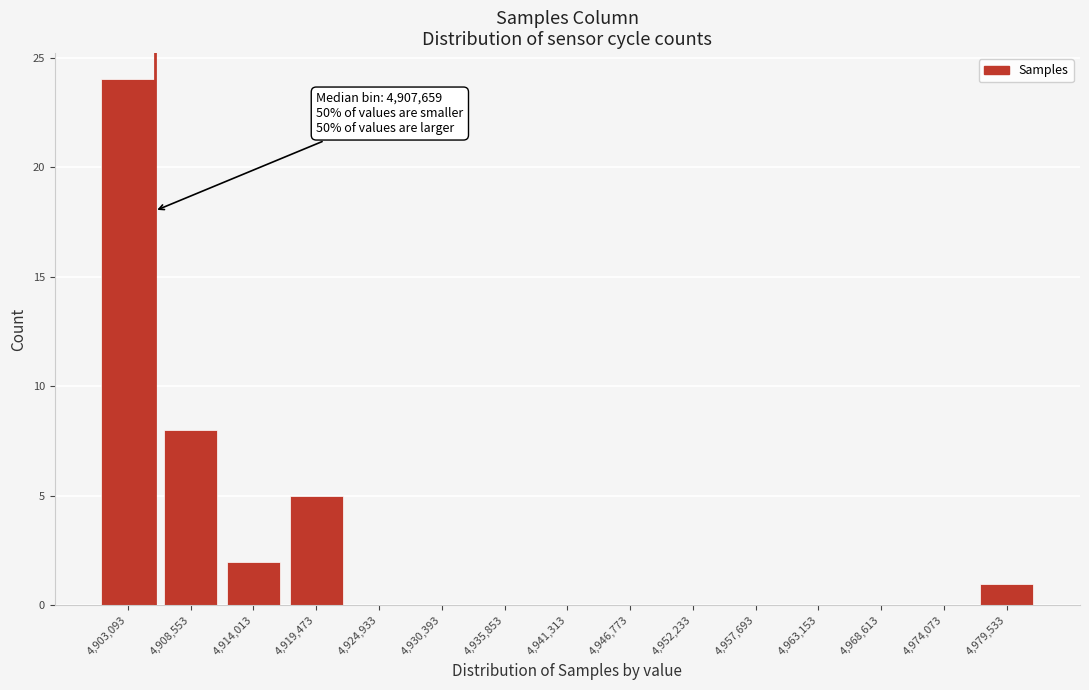

Reading left to right, extract all data points from this chart.

4,903,093=24	4,908,553=8	4,914,013=2	4,919,473=5	4,924,933=0	4,930,393=0	4,935,853=0	4,941,313=0	4,946,773=0	4,952,233=0	4,957,693=0	4,963,153=0	4,968,613=0	4,974,073=0	4,979,533=1